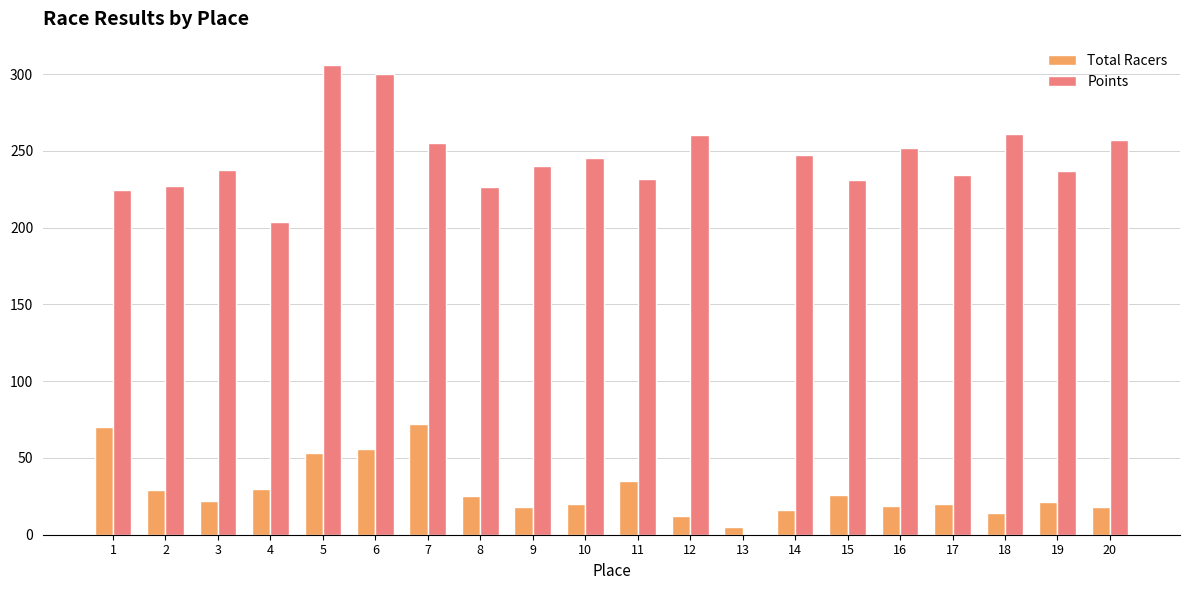

Count the number of data series in this chart.

2